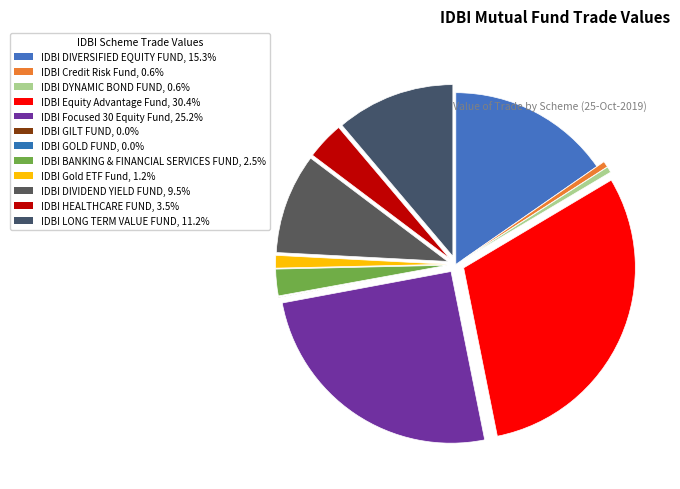

Which slice is the largest?

IDBI Equity Advantage Fund